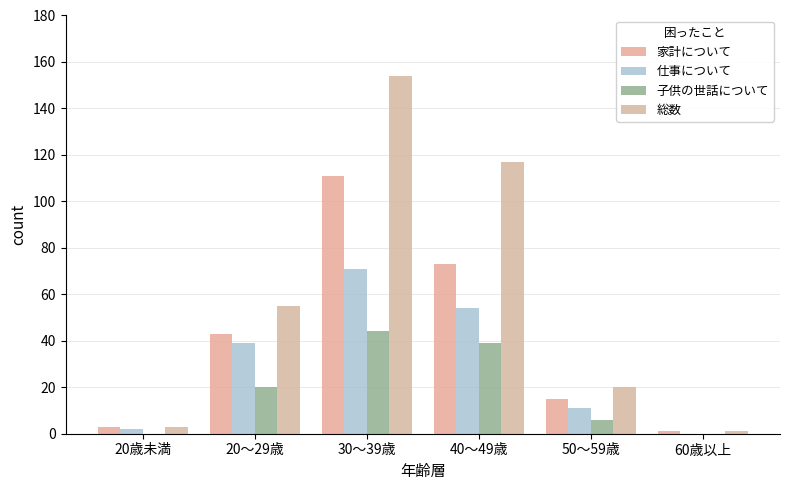

At which label does 子供の世話について first exceed 20?

30～39歳